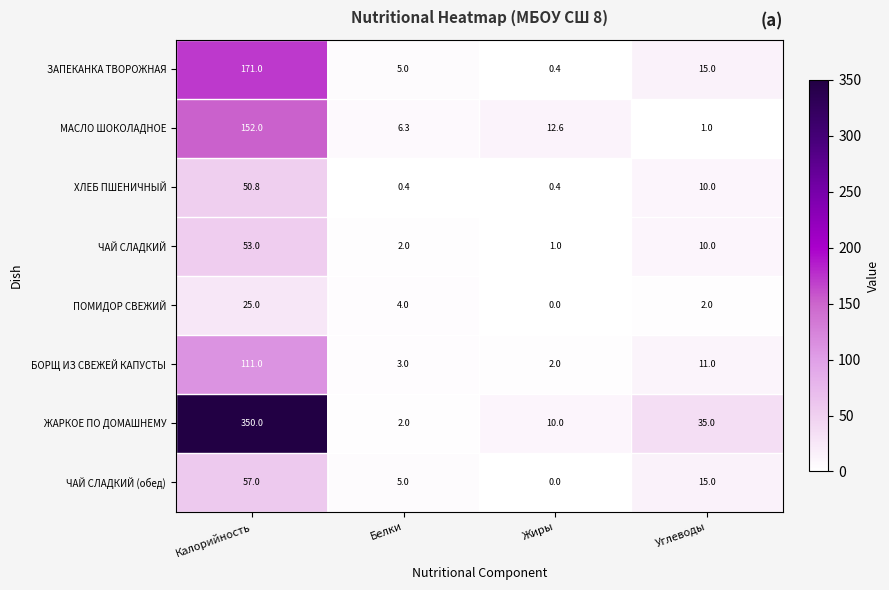

What value does the ЗАПЕКАНКА ТВОРОЖНАЯ series have at Калорийность?

171.0